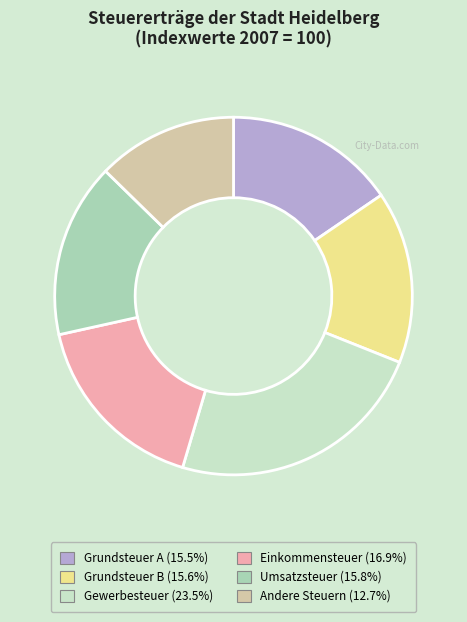

Is it true that Umsatzsteuer is 16% of the pie?

True